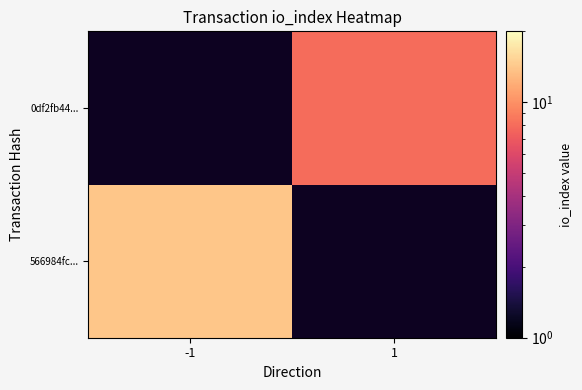

At how many categories does at least one series exceed 8?

1